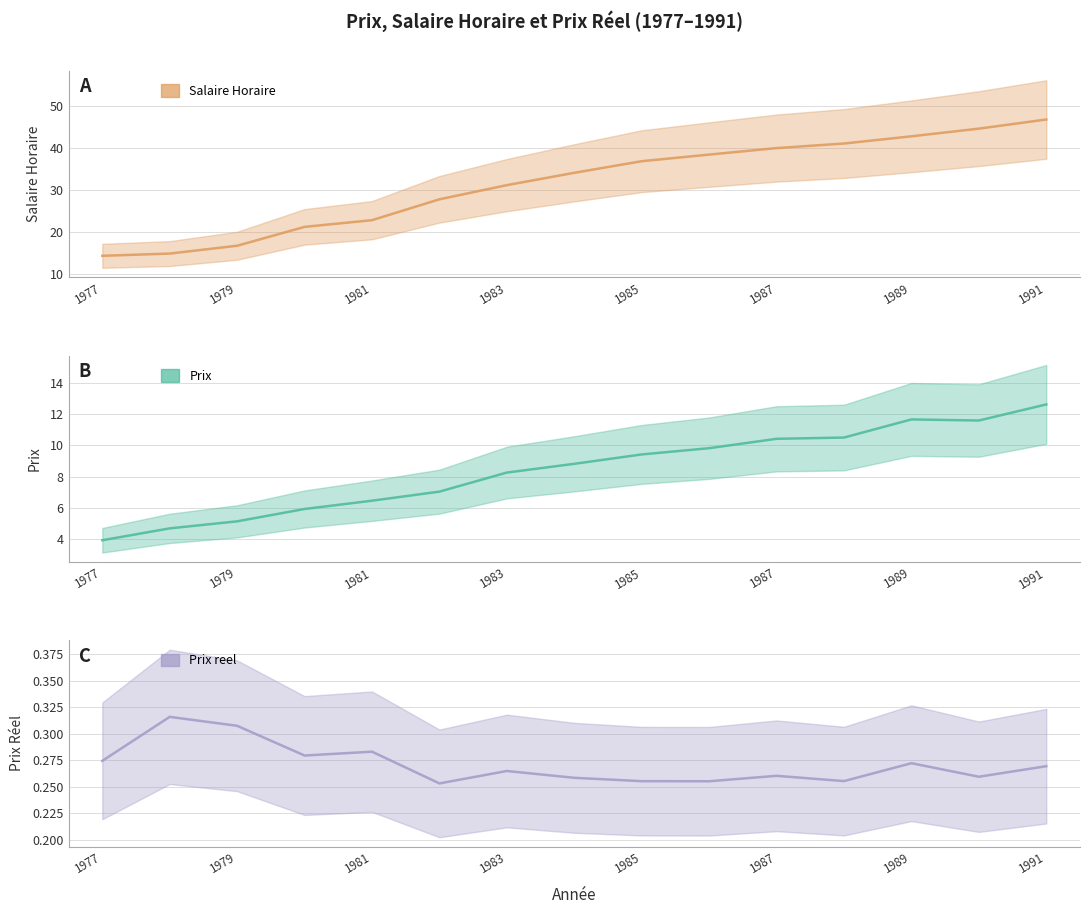

True or false: Salaire Horaire and Prix cross at least once.

False